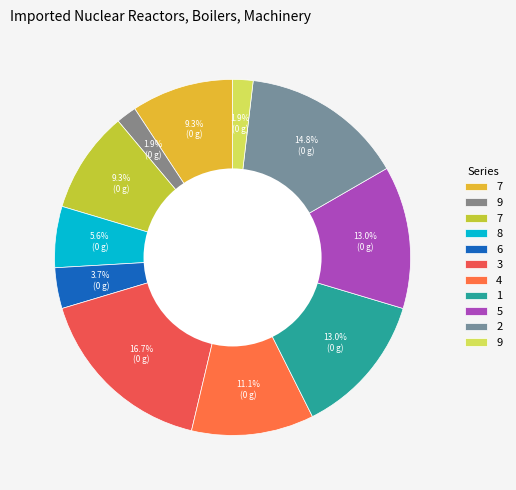

Count the number of slices in the pie.

11